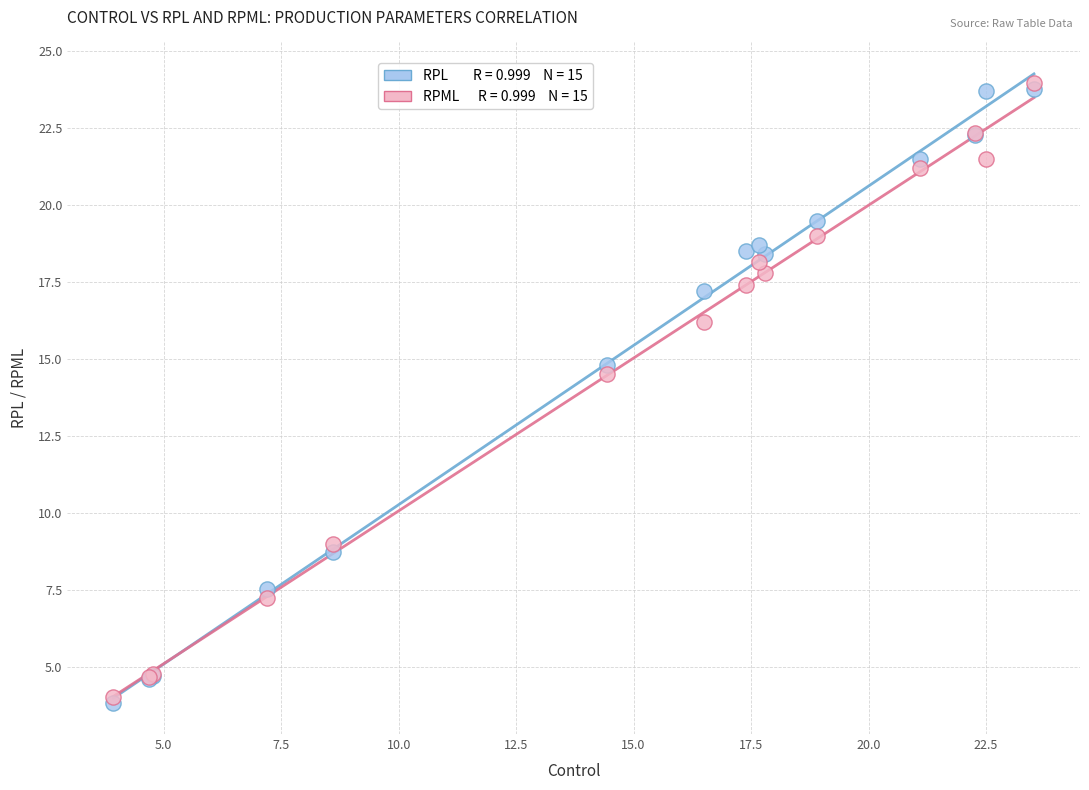

Across all series, what Y value is closest to 13?

14.5